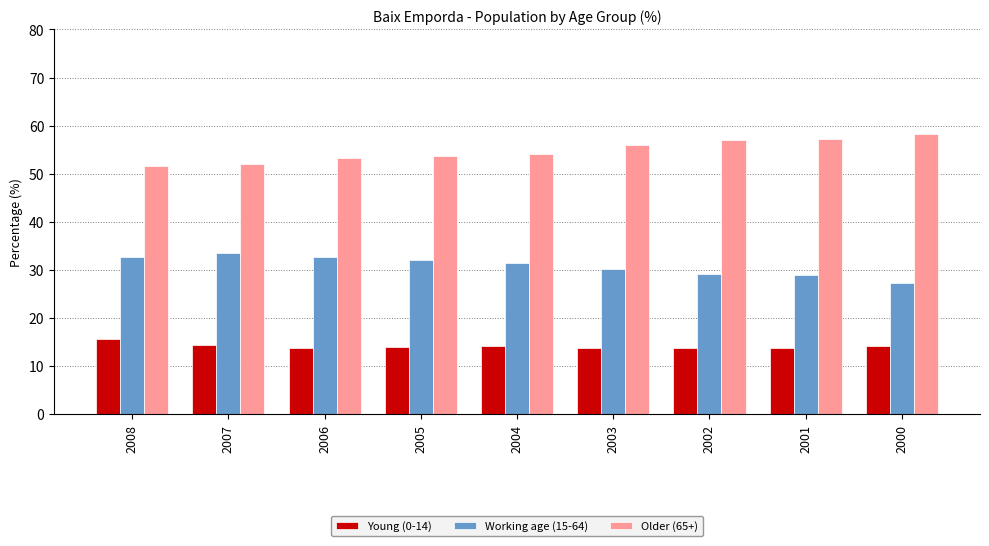

What is the smallest value displayed?

13.7